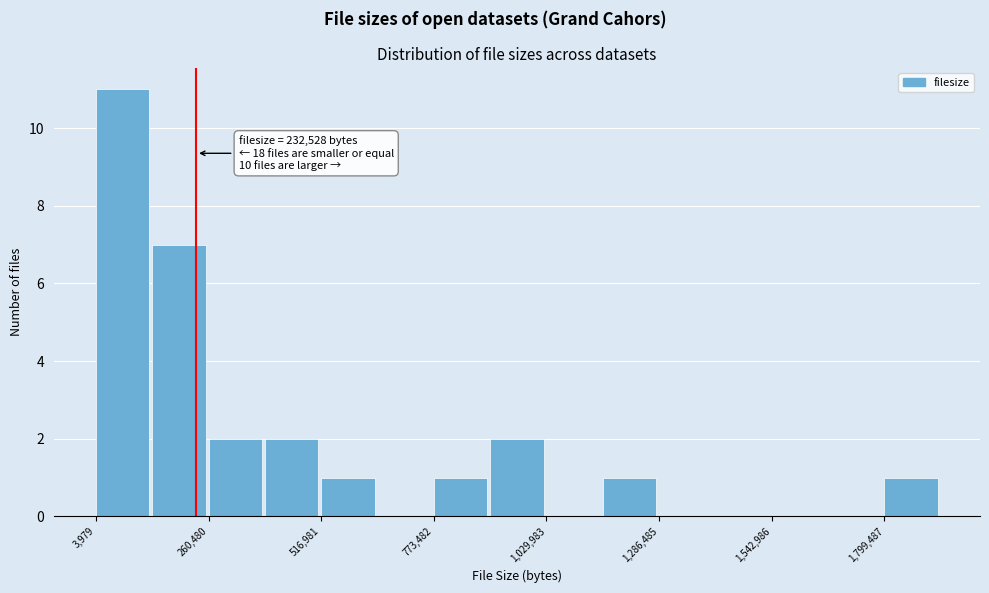

Around what value on the x-axis is the tallest bar? Give the approximate position of its centre, as read against the axis.

50000